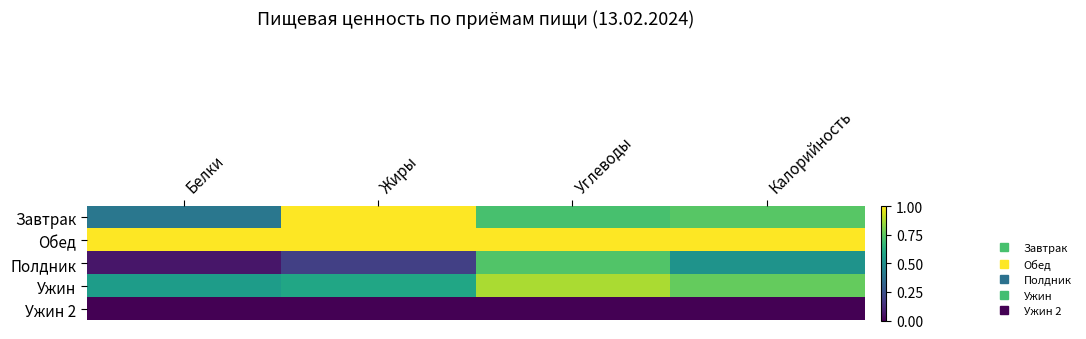

Which has a higher value, Жиры or Белки?

Жиры